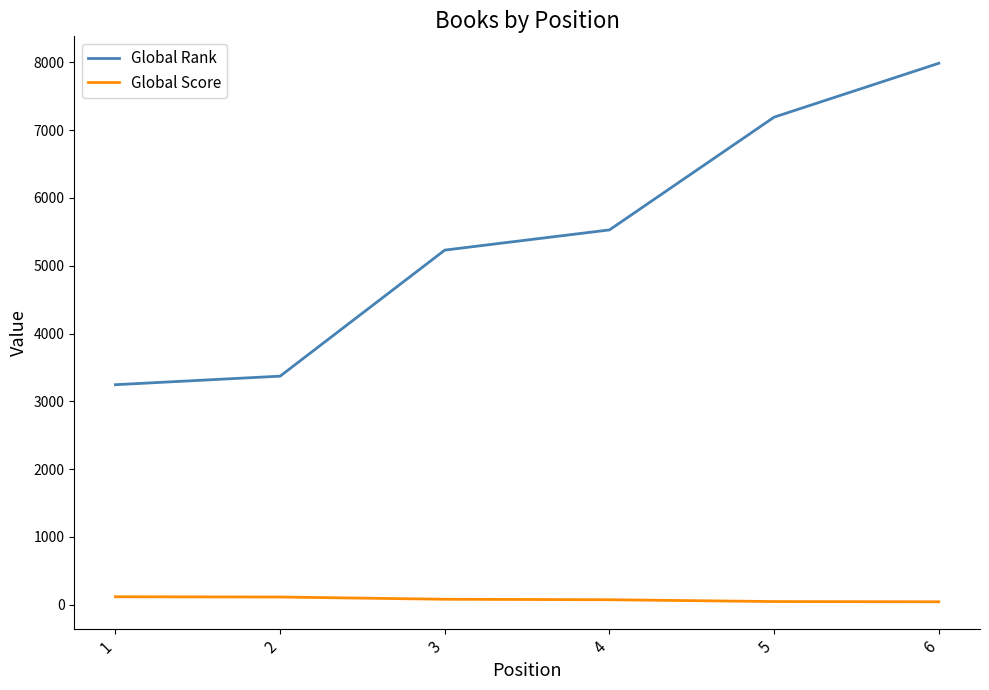

At which category is the sum across all series the highest?

6